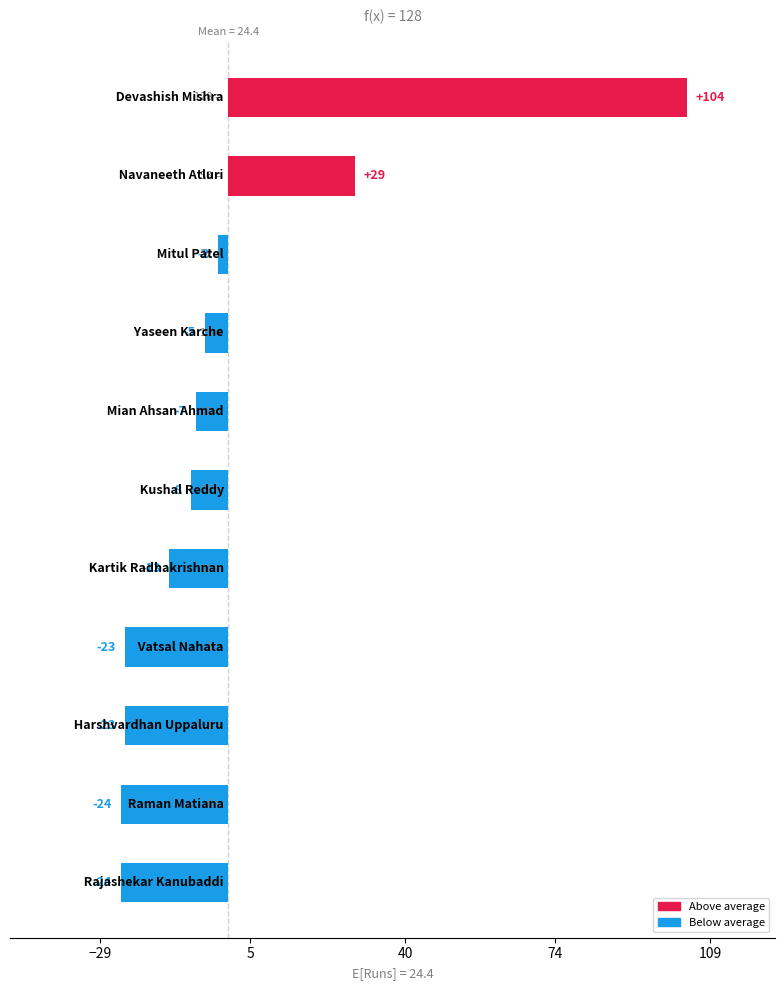

Are the bars horizontal?

Yes